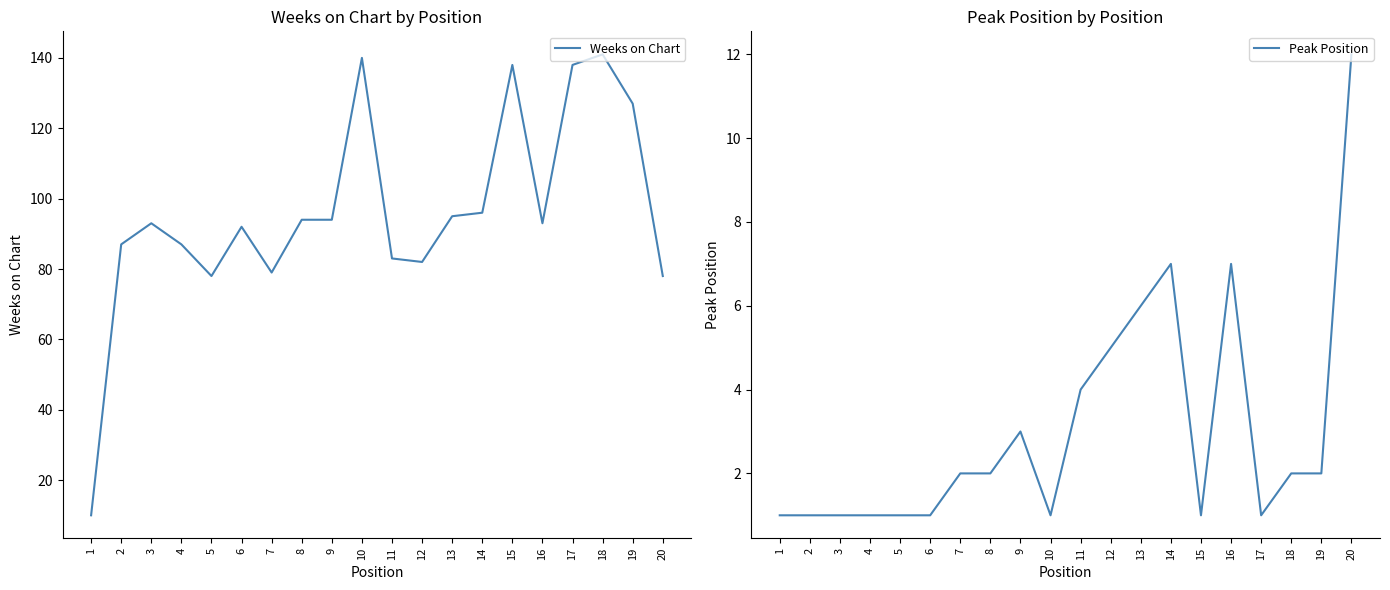

Reading right to left, extract all data points from this chart.

Weeks on Chart: 20=78	19=127	18=141	17=138	16=93	15=138	14=96	13=95	12=82	11=83	10=140	9=94	8=94	7=79	6=92	5=78	4=87	3=93	2=87	1=10
Peak Position: 20=12	19=2	18=2	17=1	16=7	15=1	14=7	13=6	12=5	11=4	10=1	9=3	8=2	7=2	6=1	5=1	4=1	3=1	2=1	1=1